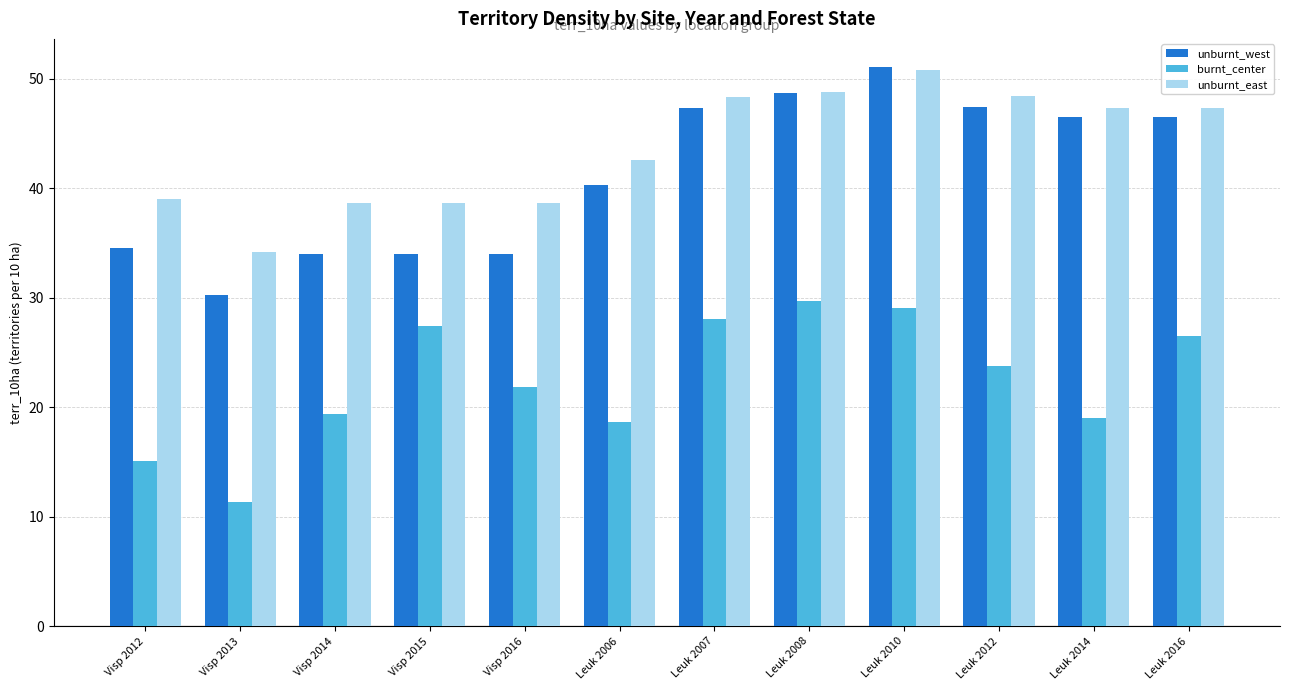

True or false: unburnt_west has a value of 62.4 at Leuk 2012.

False